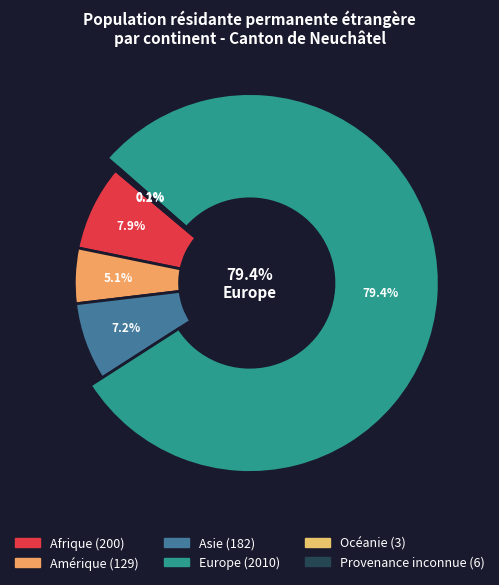

Rank the categories by value from highest to lowest.

Europe, Afrique, Asie, Amérique, Provenance inconnue, Océanie